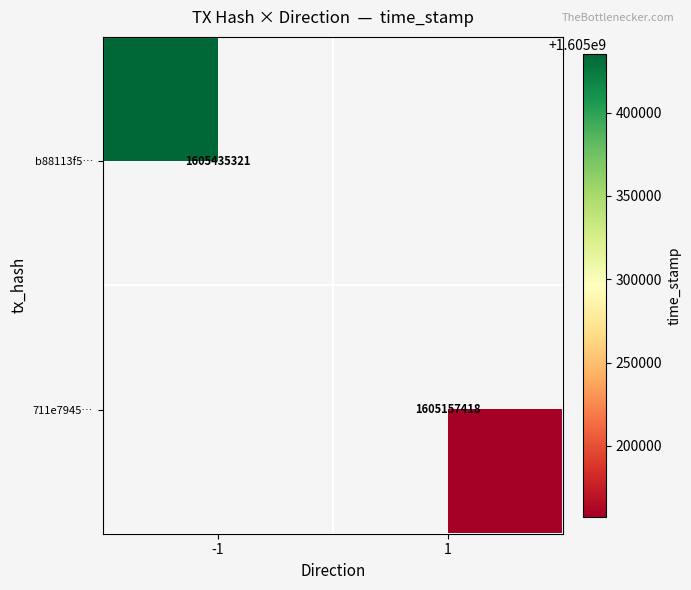

True or false: b88113f5… has a value of 1605435321 at -1.

True